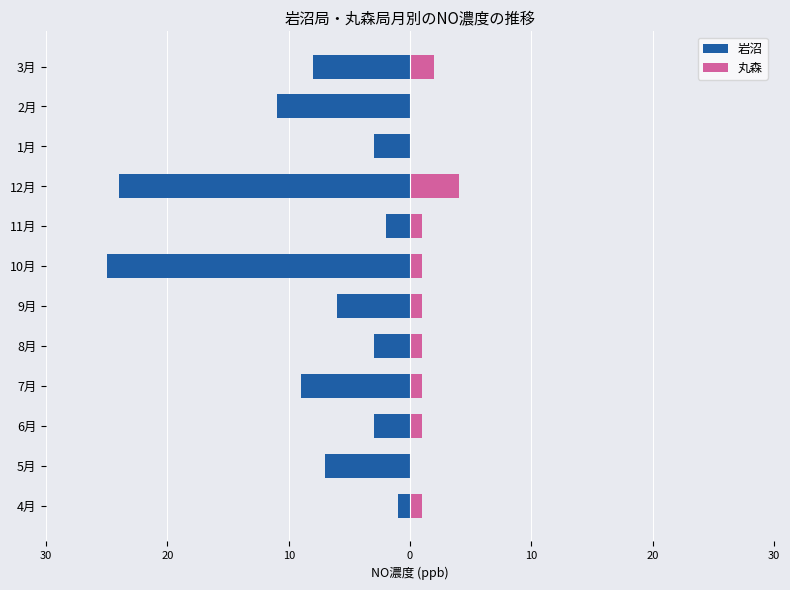

What is the value of the 丸森 bar at the 5th from the left?

1